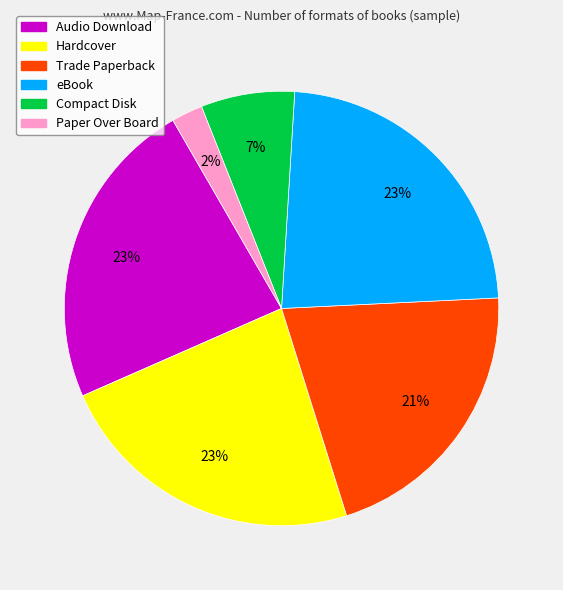

Which category has the smallest portion of the pie?

Paper Over Board